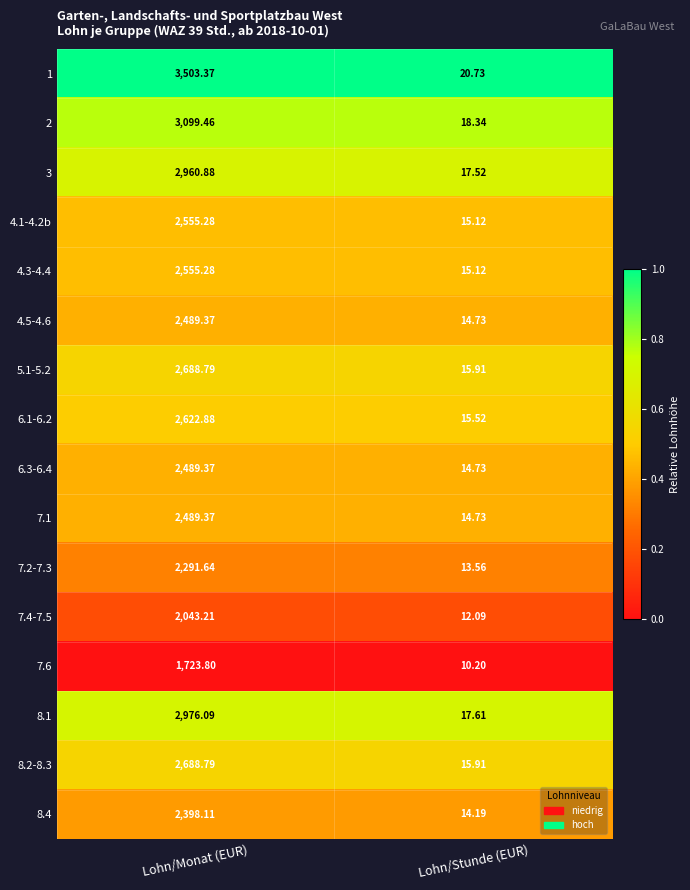

Where is 6.3-6.4 nearest to the value 1252?

Lohn/Stunde (EUR)